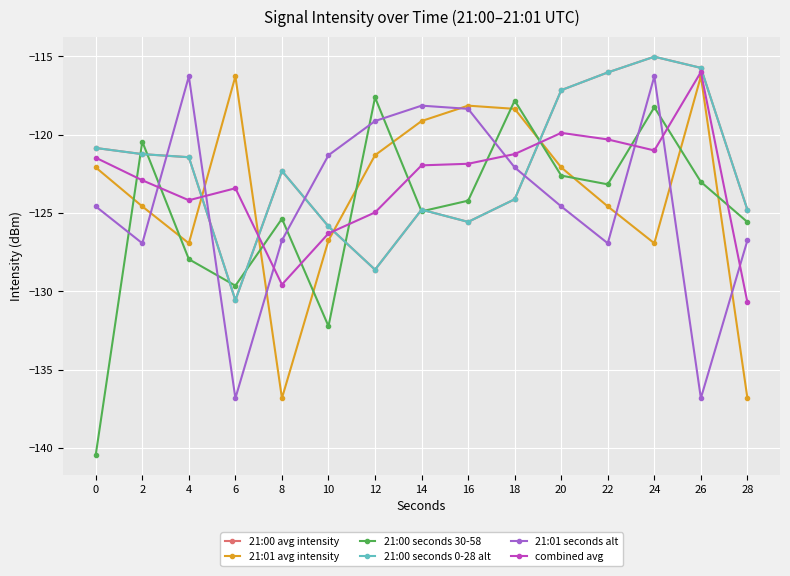

Does the chart have visible grid lines?

Yes